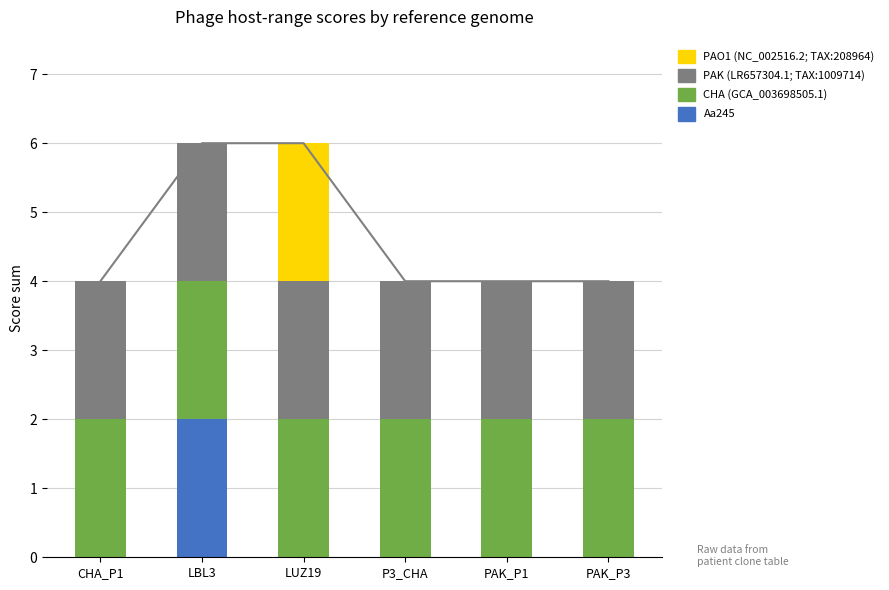

How many values in PAO1 (NC_002516.2; TAX:208964) are above zero?

1